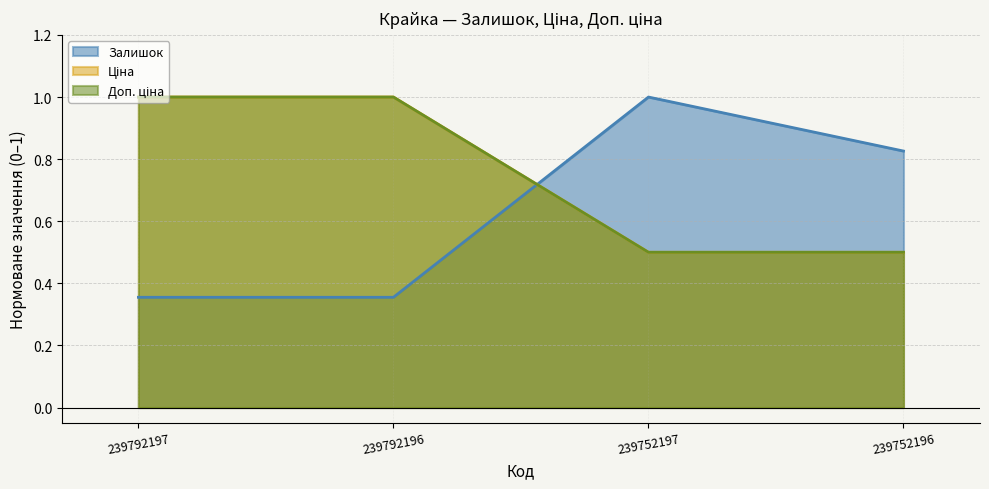

Read the Доп. ціна value at 239752196.

0.5